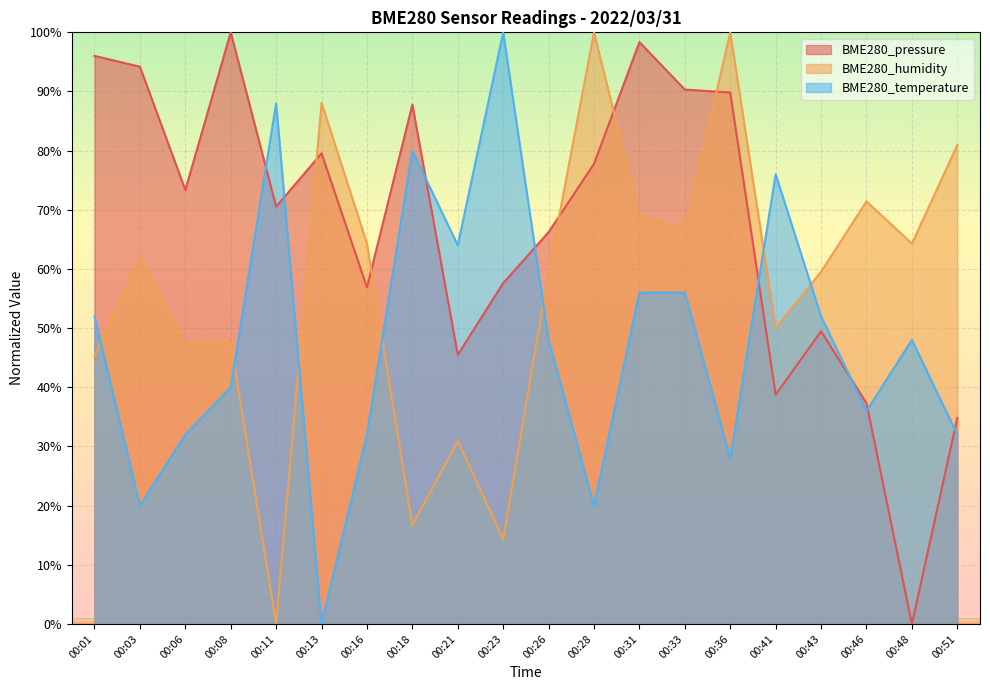

How many lines are shown in the chart?

3